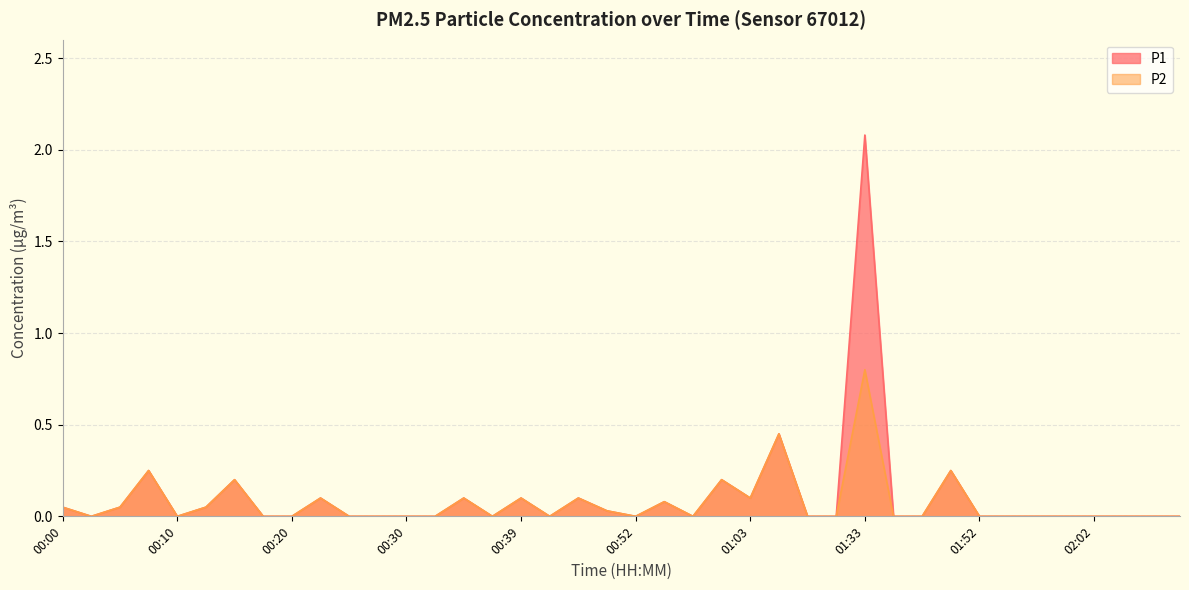

True or false: P1 and P2 cross at least once.

False